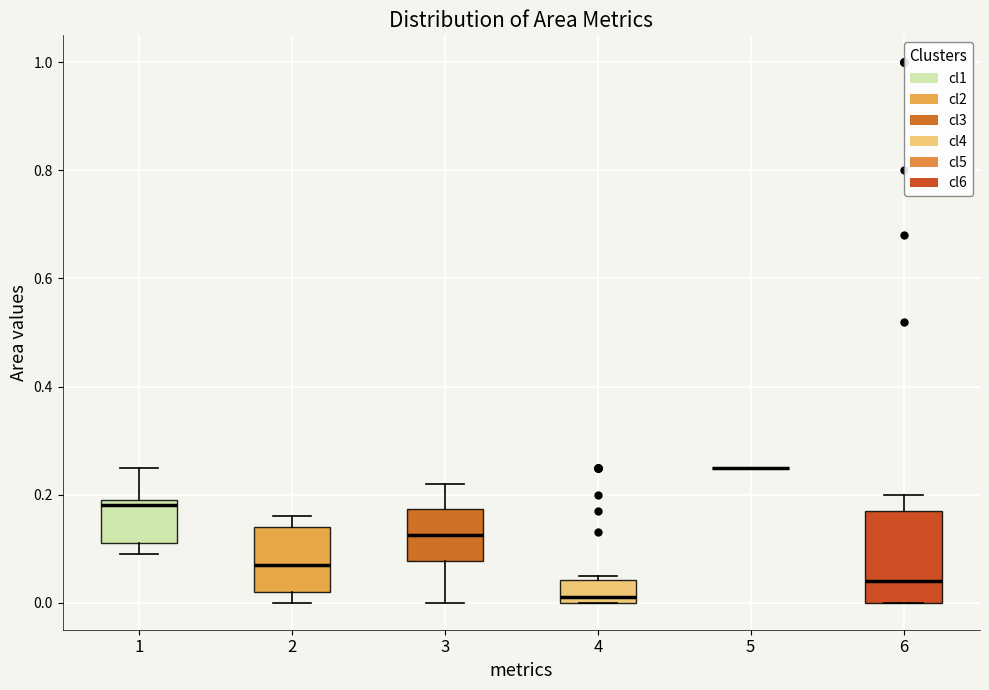

Reading left to right, read every box against the y-axis: the position of its median line, the range the box covers, and the ends of its whiskers. The values are not printed on the chart, so give them approximately, as read against the axis.

1: median 0.18, box 0.12 to 0.20, whiskers 0.10 to 0.26
2: median 0.08, box 0.02 to 0.14, whiskers 0.00 to 0.16
3: median 0.12, box 0.08 to 0.18, whiskers 0.00 to 0.22
4: median 0.02, box 0.00 to 0.04, whiskers 0.00 to 0.06
5: box collapsed to a line at 0.26, whiskers 0.26 to 0.26
6: median 0.04, box 0.00 to 0.18, whiskers 0.00 to 0.20